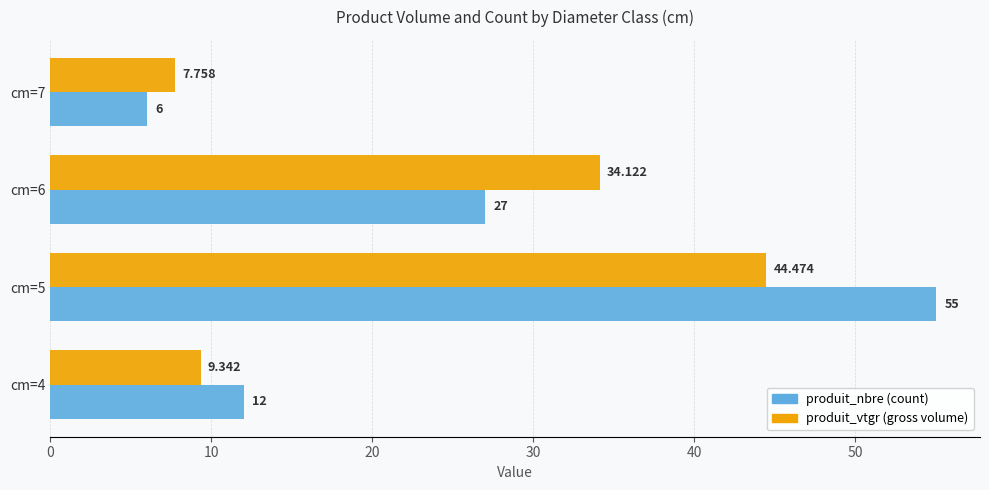

How many series are shown in this chart?

2